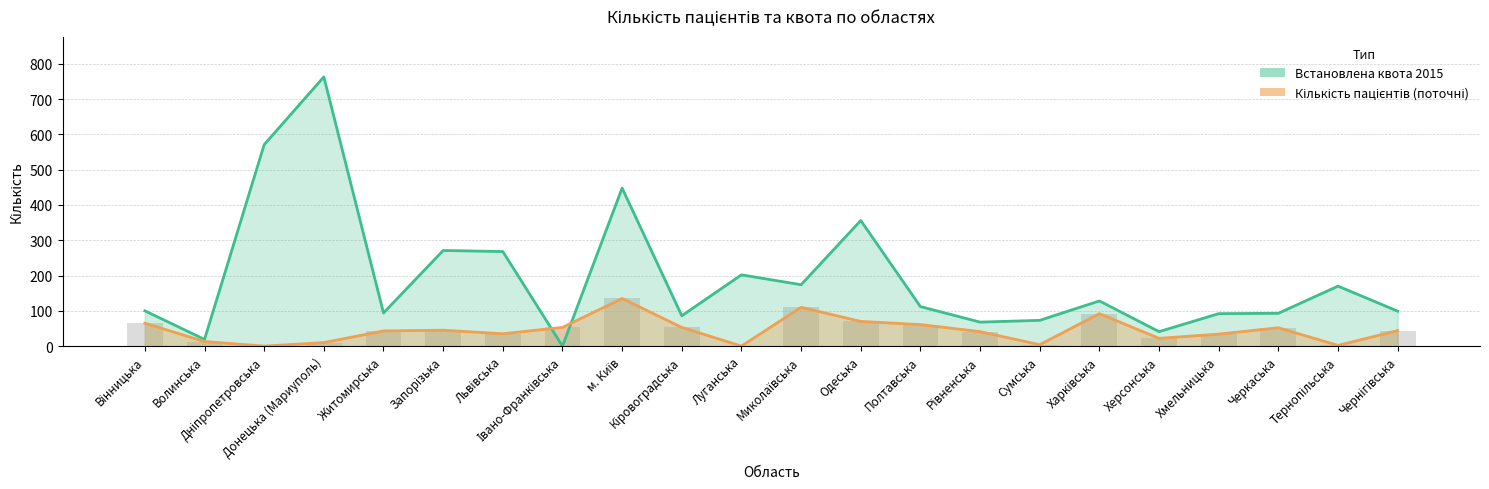

At which label does Кількість пацієнтів (поточні) reach its peak?

м. Київ